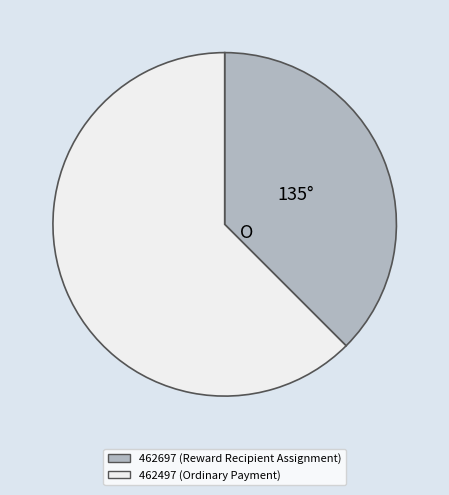

Which category has the biggest portion of the pie?

462497